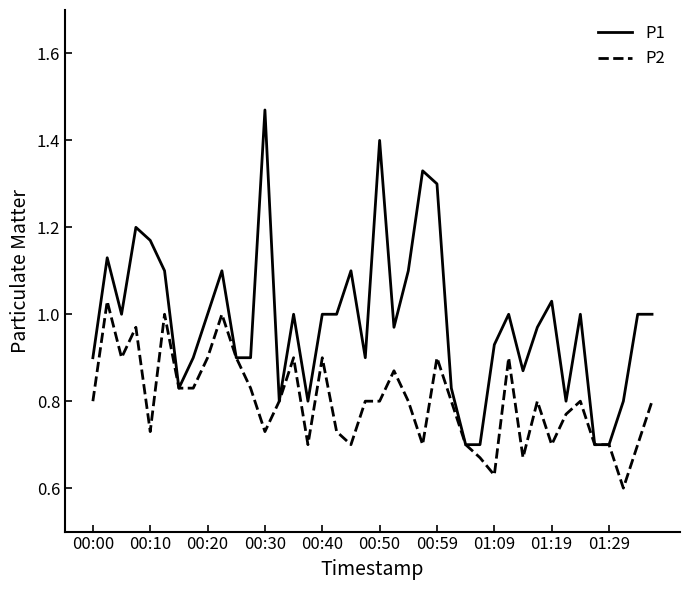

Which series has the largest total across all categories?

P1